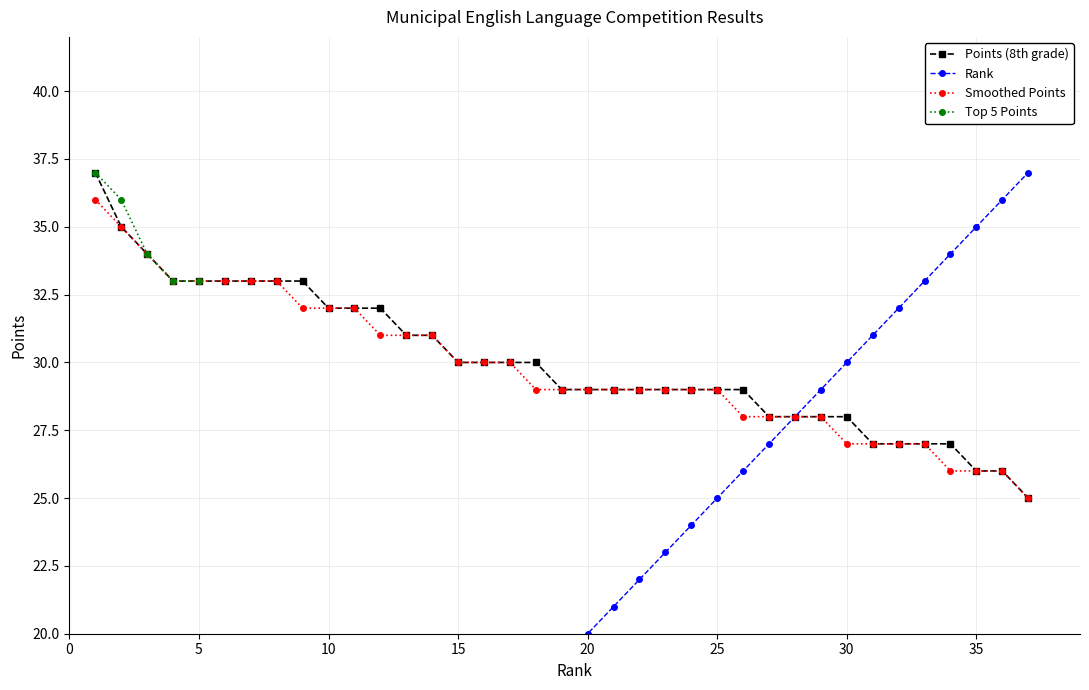

What is the maximum value for Points (8th grade)?

37